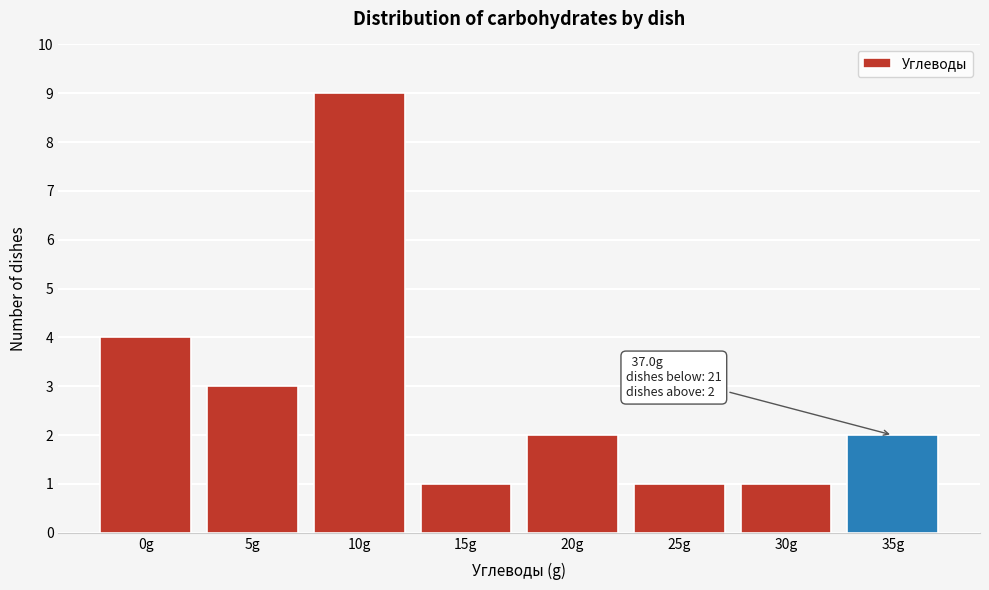

Reading left to right, what are all the values shown in this chart?

0g=4	5g=3	10g=9	15g=1	20g=2	25g=1	30g=1	35g=2